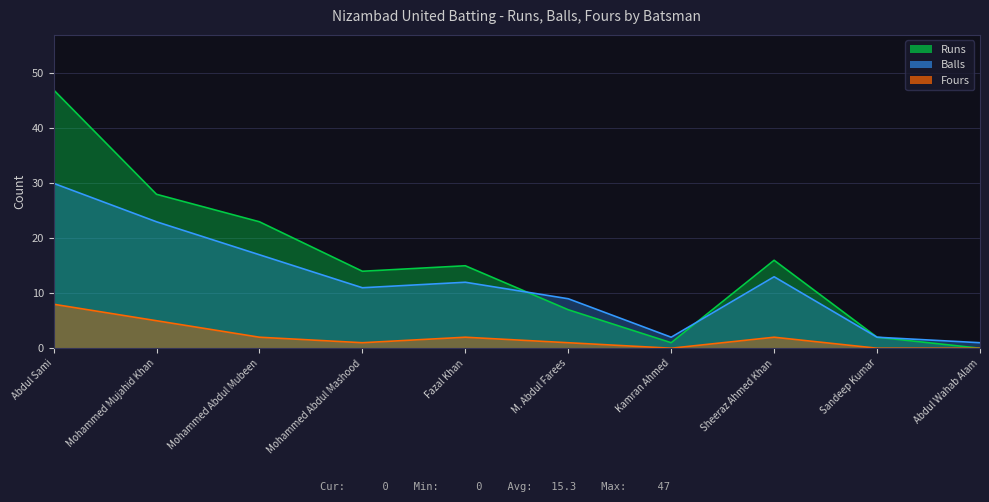

True or false: Balls has a value of 0 at Abdul Wahab Alam.

False